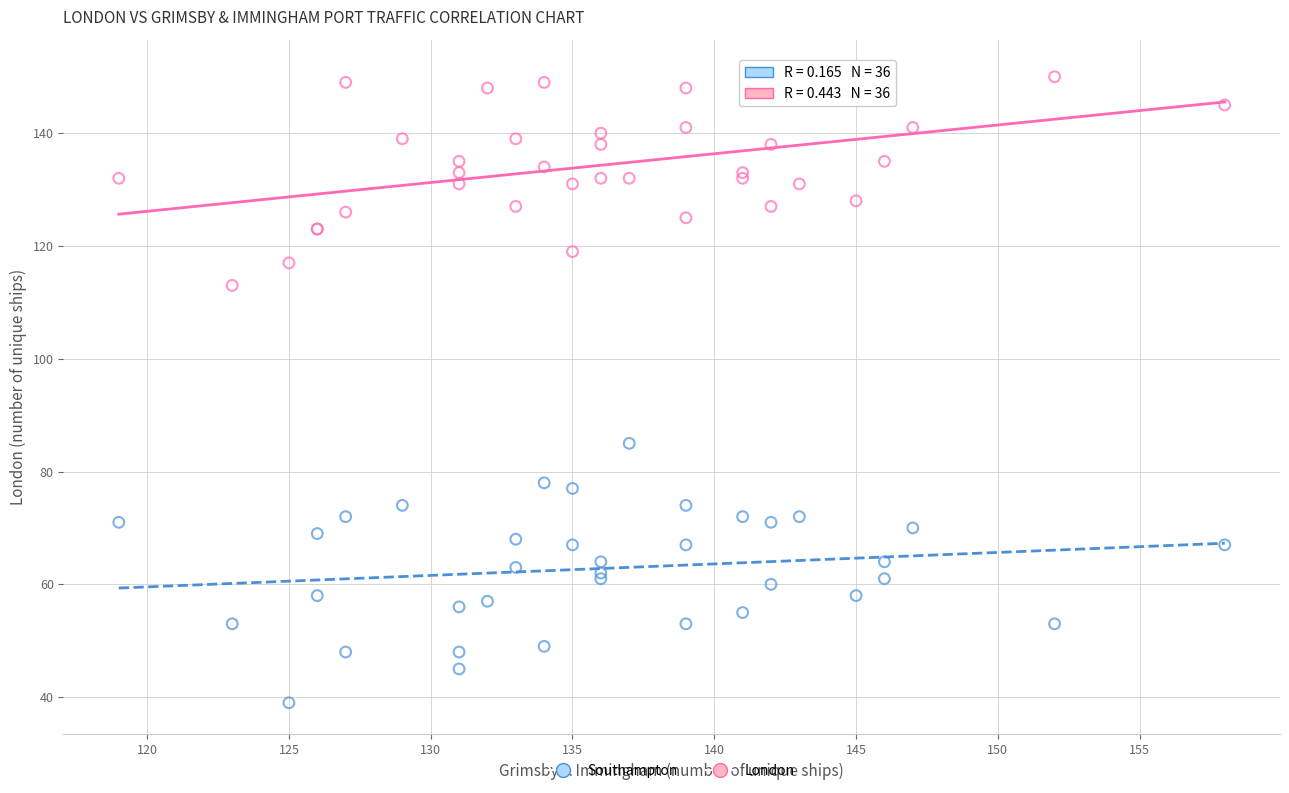

Across all series, what Y value is closest to 95?

85